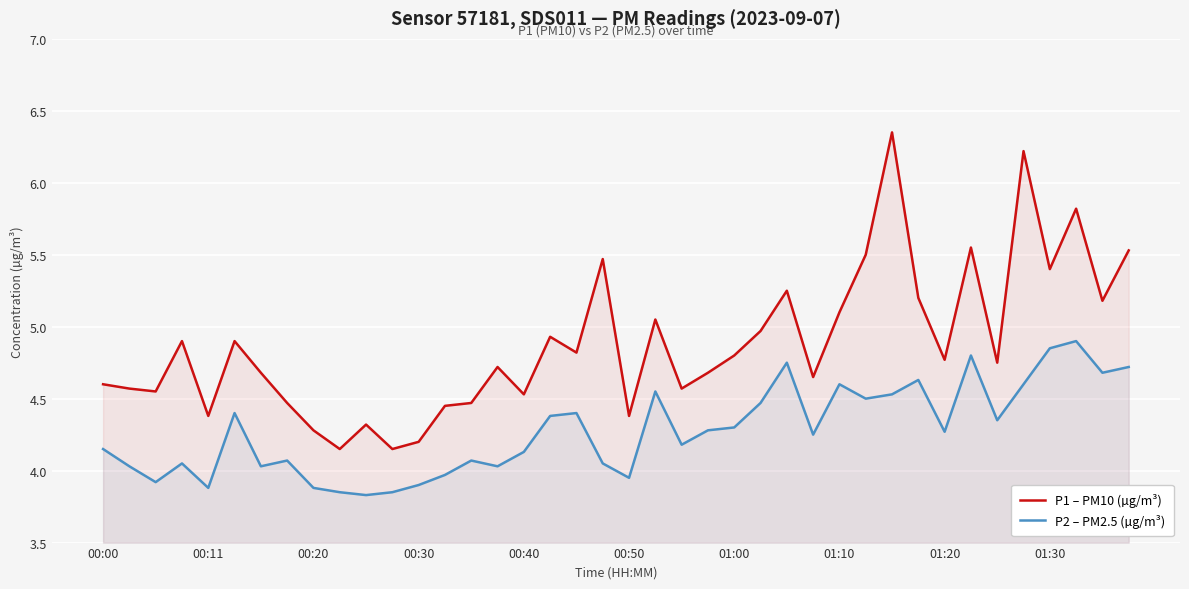

What are all the series names shown in the legend?

P1 – PM10 (µg/m³), P2 – PM2.5 (µg/m³)